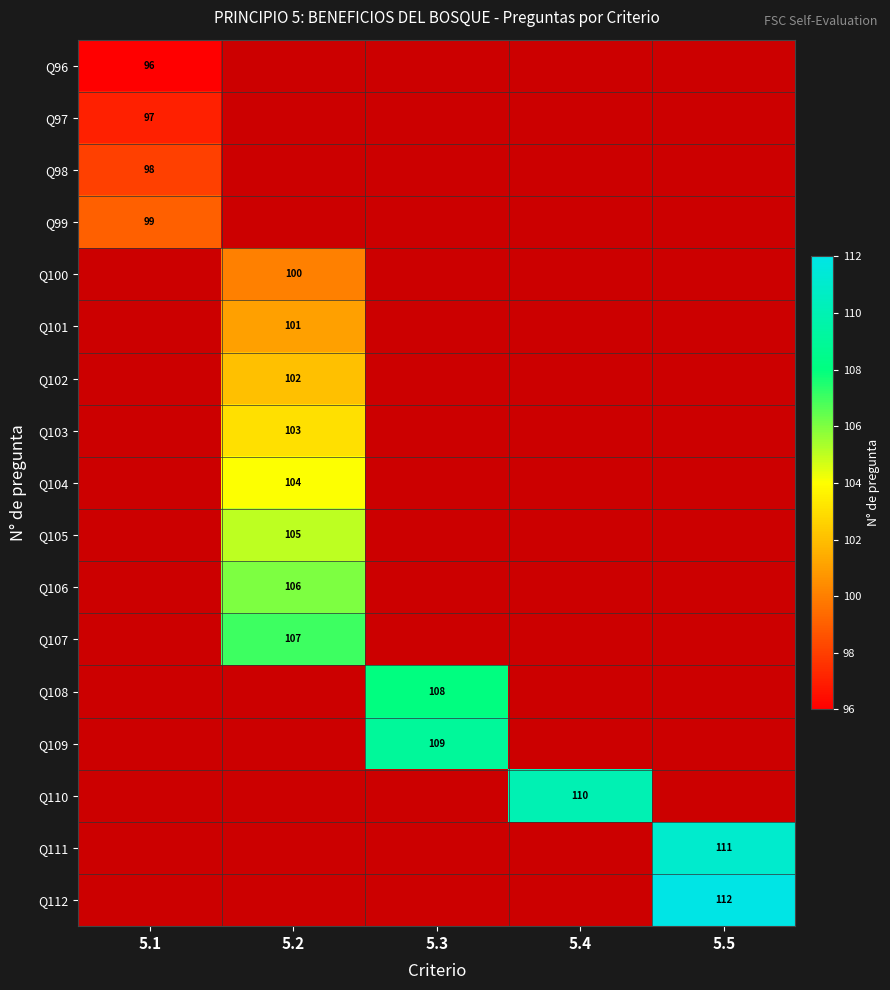

At how many categories does at least one series exceed 103?

4